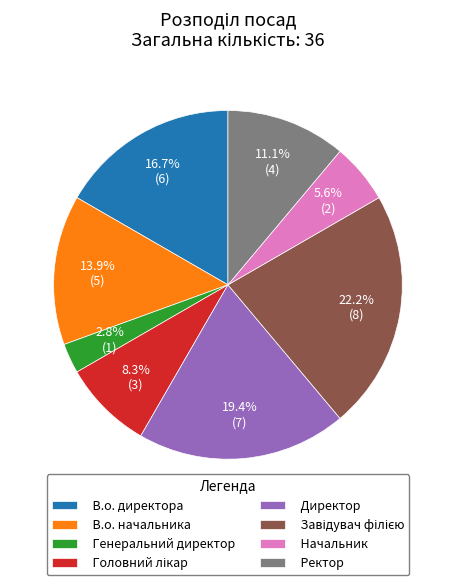

Combined, do Ректор and В.о. начальника account for over 50%?

No